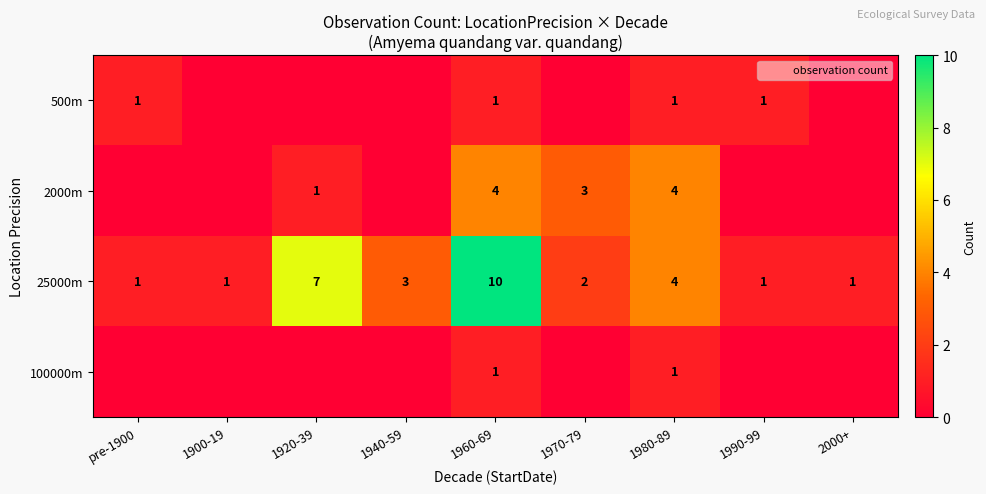

At which label is 25000m closest to 5?

1980-89